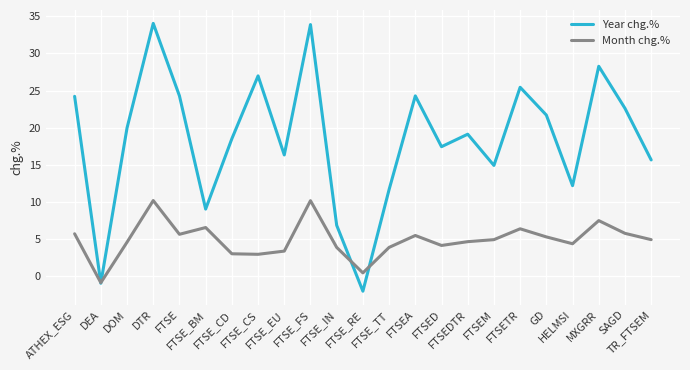

Where does the Year chg.% series first go above 19?

ATHEX_ESG